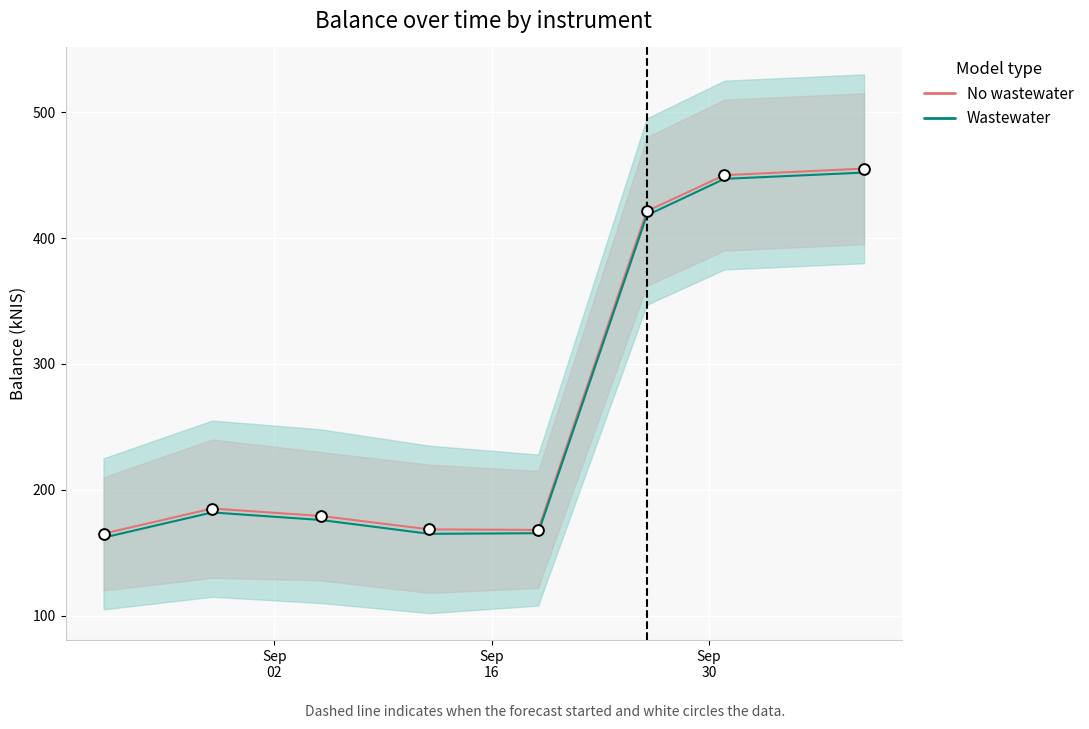

What is the ratio of the value at 2024-10-10 to the value at 2024-09-12?

2.7